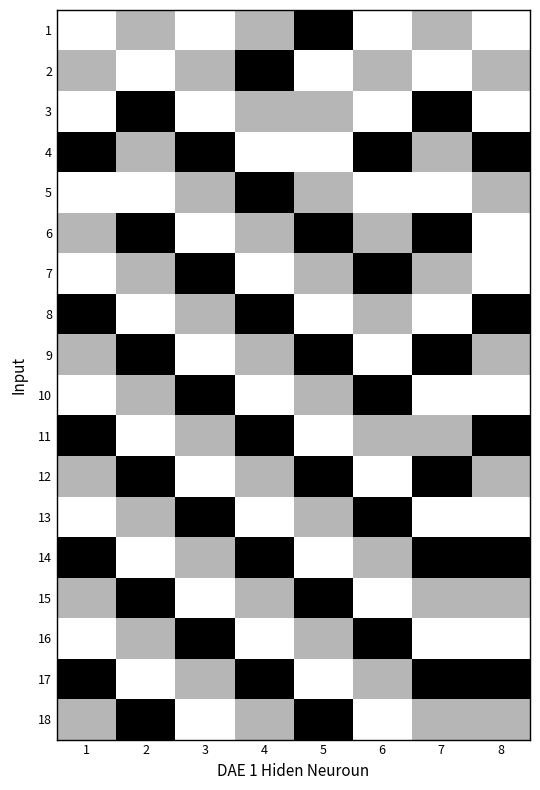

List the series in order of their peak value, highest first.

1, 2, 3, 4, 5, 6, 7, 8, 9, 10, 11, 12, 13, 14, 15, 16, 17, 18